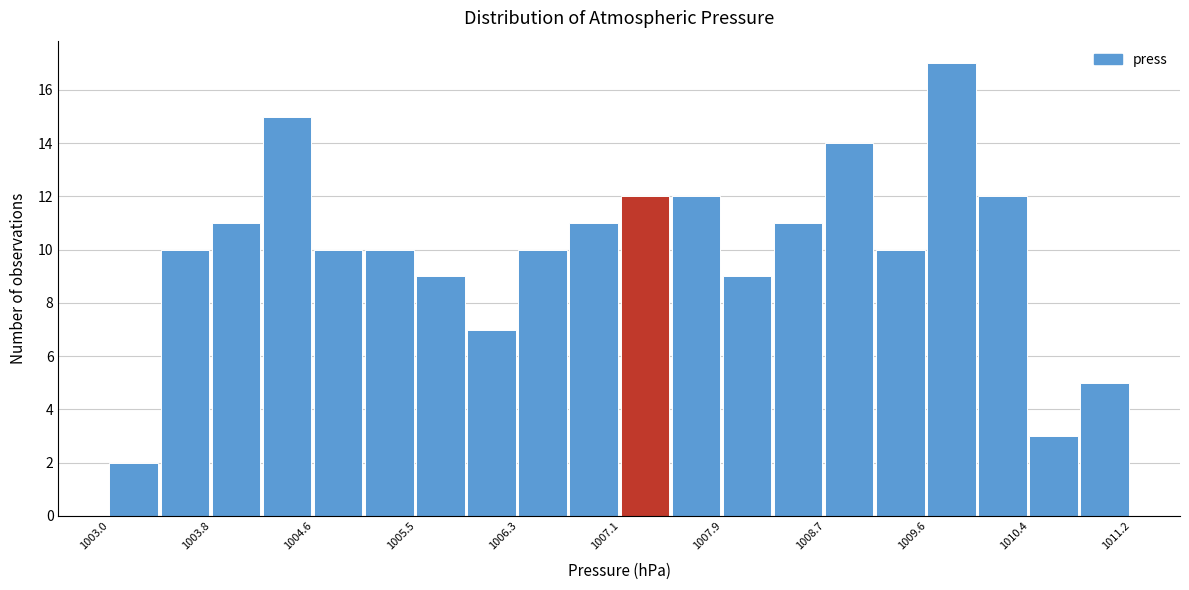

Reading left to right, transcribe this chart: for each bar, give the range it covers on the x-axis and its height. Neither the bar edges nor the heights are printed on the chart, so give them approximately, as read against the axes.

1003.00 to 1003.41: 2
1003.41 to 1003.82: 10
1003.82 to 1004.23: 11
1004.23 to 1004.64: 15
1004.64 to 1005.05: 10
1005.05 to 1005.46: 10
1005.46 to 1005.87: 9
1005.87 to 1006.28: 7
1006.28 to 1006.69: 10
1006.69 to 1007.10: 11
1007.10 to 1007.51: 12
1007.51 to 1007.92: 12
1007.92 to 1008.33: 9
1008.33 to 1008.74: 11
1008.74 to 1009.15: 14
1009.15 to 1009.56: 10
1009.56 to 1009.97: 17
1009.97 to 1010.38: 12
1010.38 to 1010.79: 3
1010.79 to 1011.20: 5